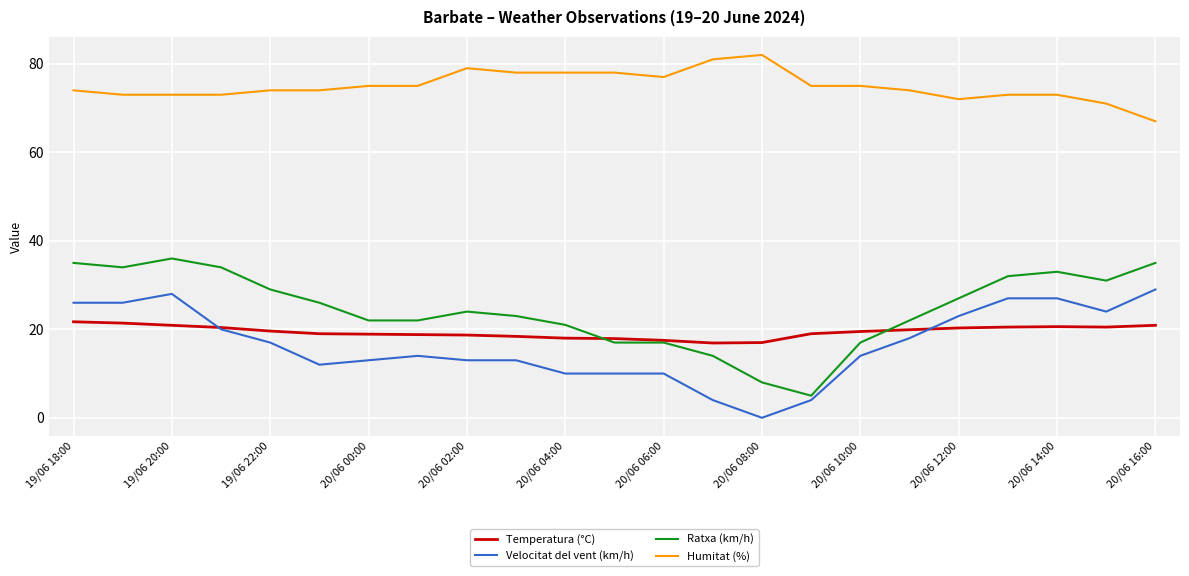

What is the sum of all Temperatura (°C) values?

446.3